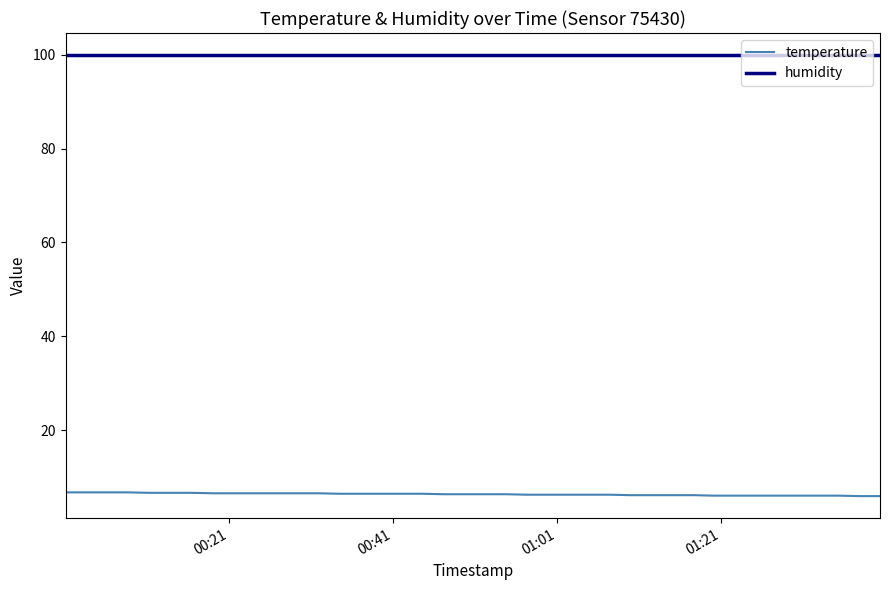

How many lines are shown in the chart?

2